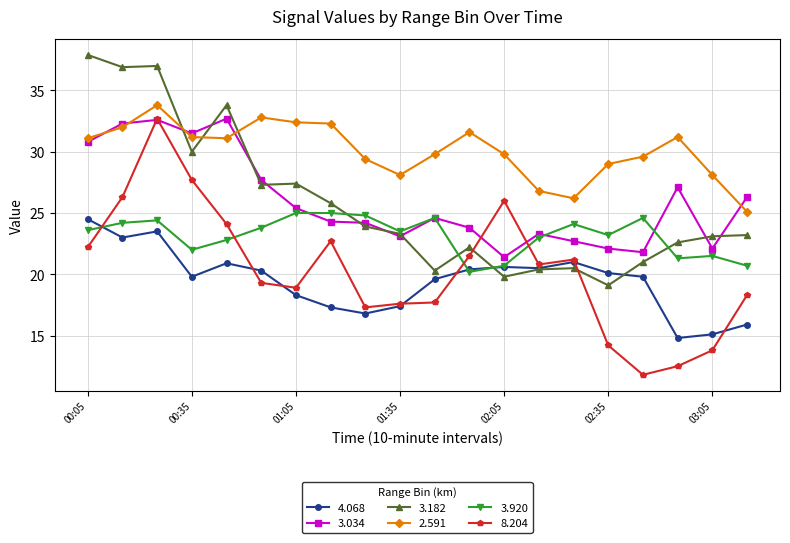

True or false: 8.204 has more than 1 interior local peaks.

True